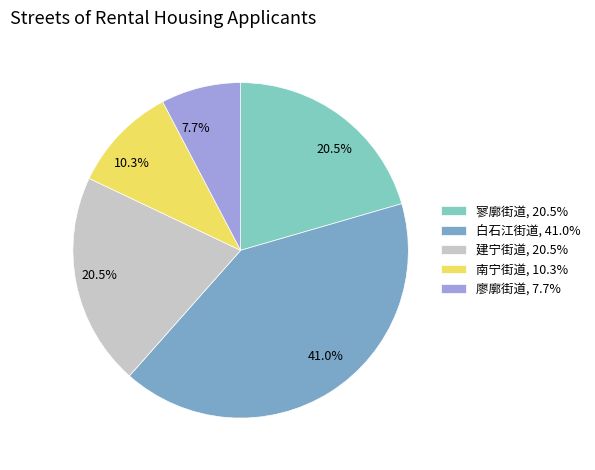

To the nearest percent, what is the average slice percentage?

20%